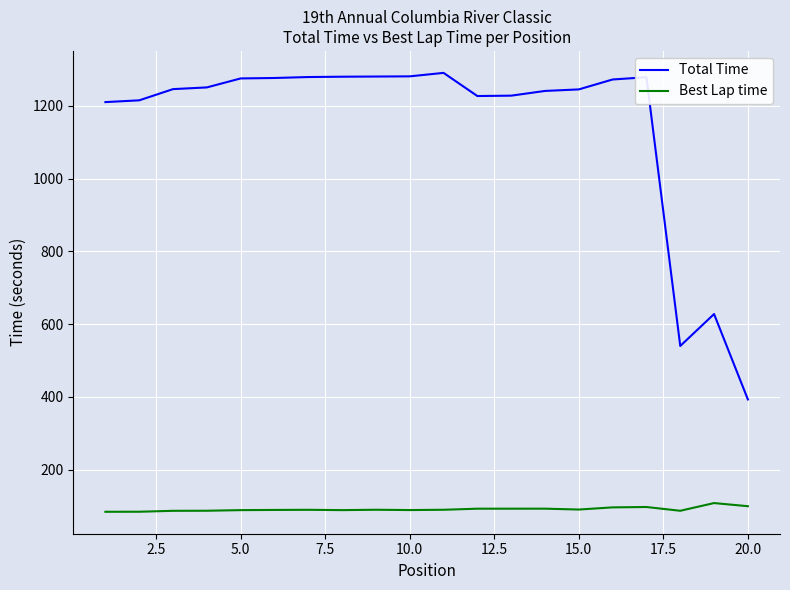

True or false: Best Lap time and Total Time intersect in this chart.

False